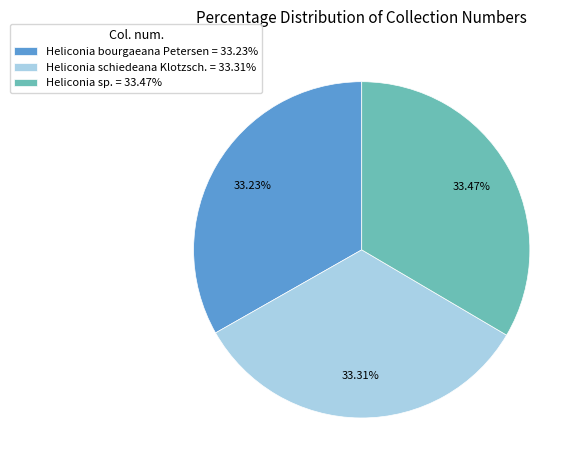

The Heliconia bourgaeana Petersen slice represents 33% of the pie. True or false?

True